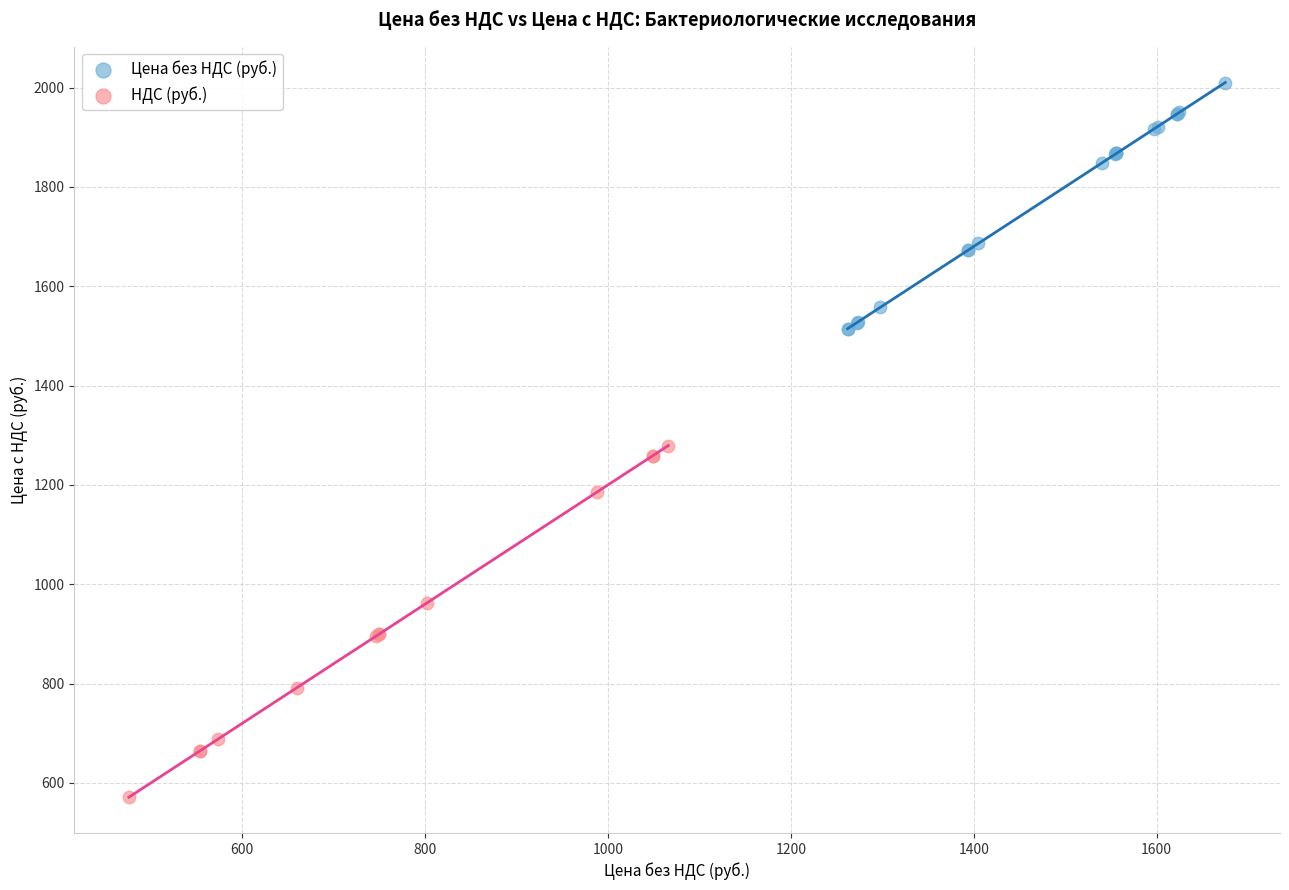

Which series has the largest Y range (max minus min)?

НДС (руб.)